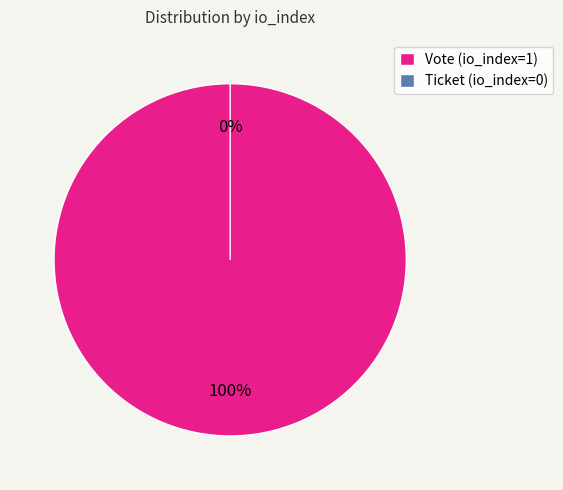

Is there any slice that represents more than half of the pie?

Yes